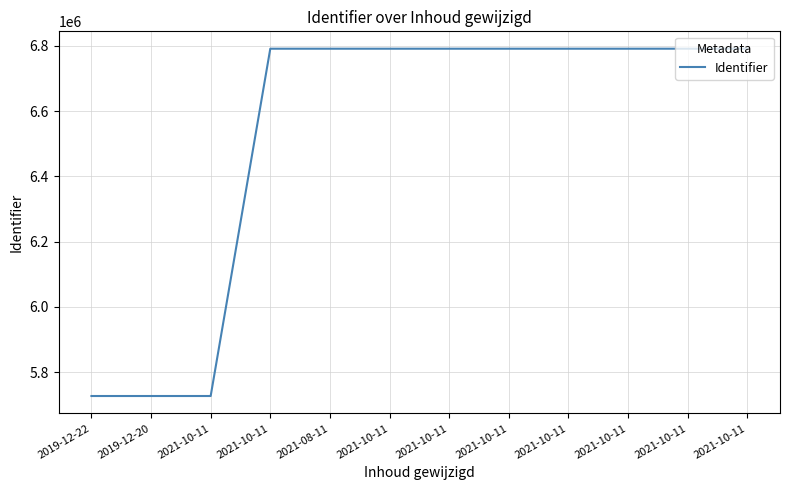

The value at 2021-08-11 is 9632233. True or false?

False